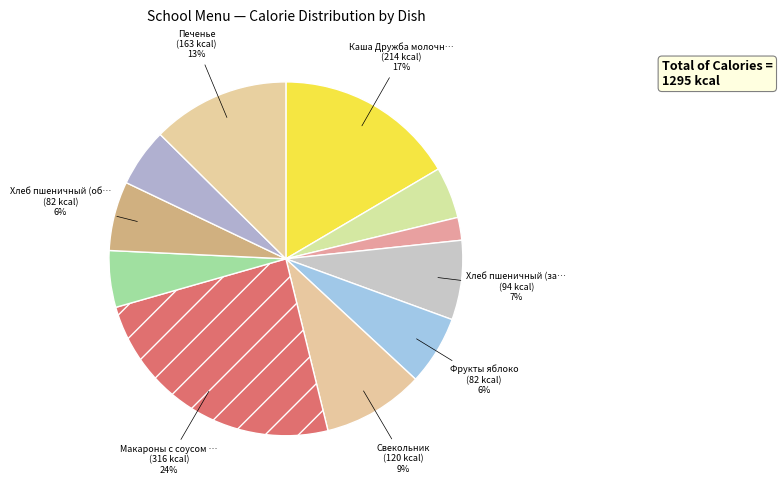

Count the number of slices in the pie.

11